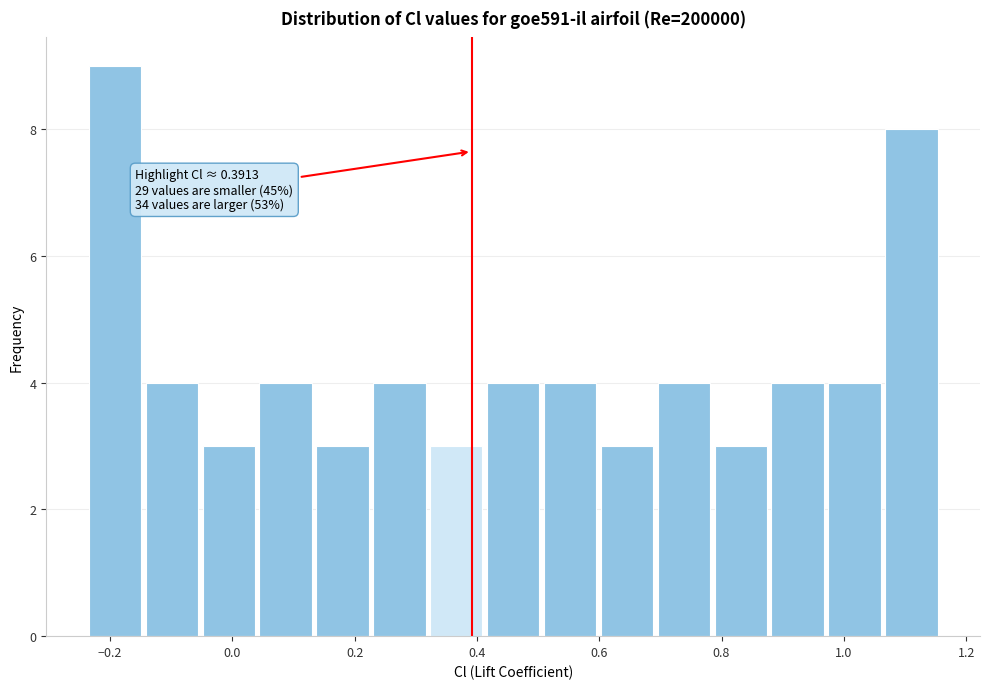

Which range on the x-axis has the tallest bar?

-0.24 to -0.14